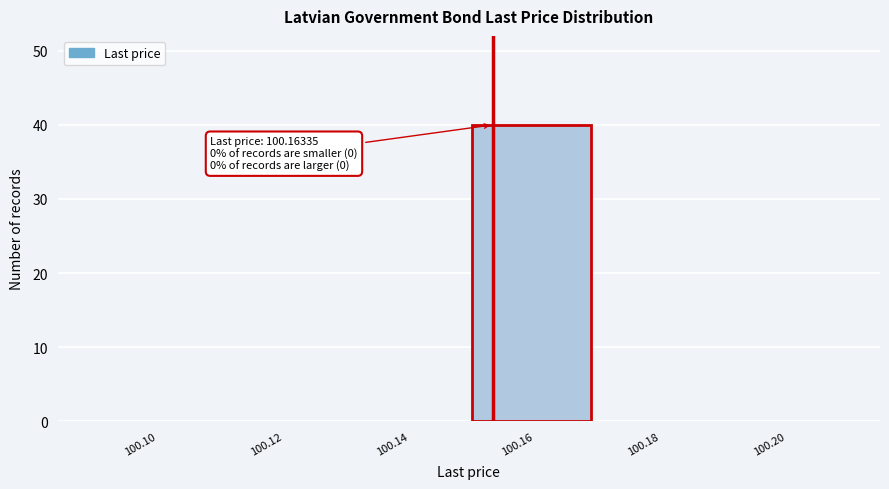

Reading left to right, transcribe all the data shown in this chart.

100.10=0	100.12=0	100.14=0	100.16=40	100.18=0	100.20=0